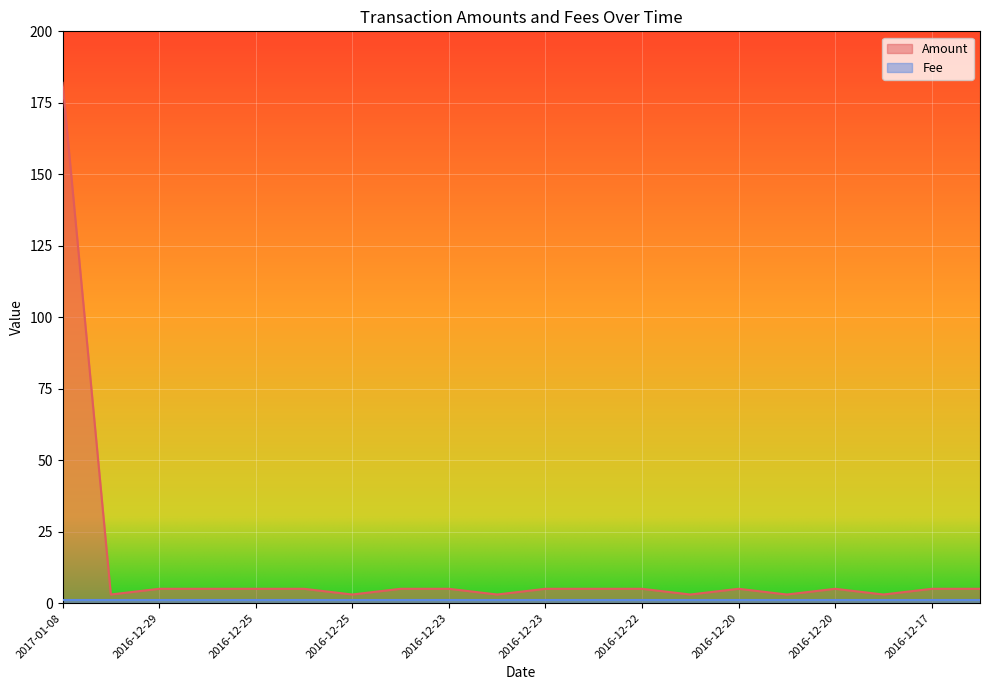

How many values are below 5?

6